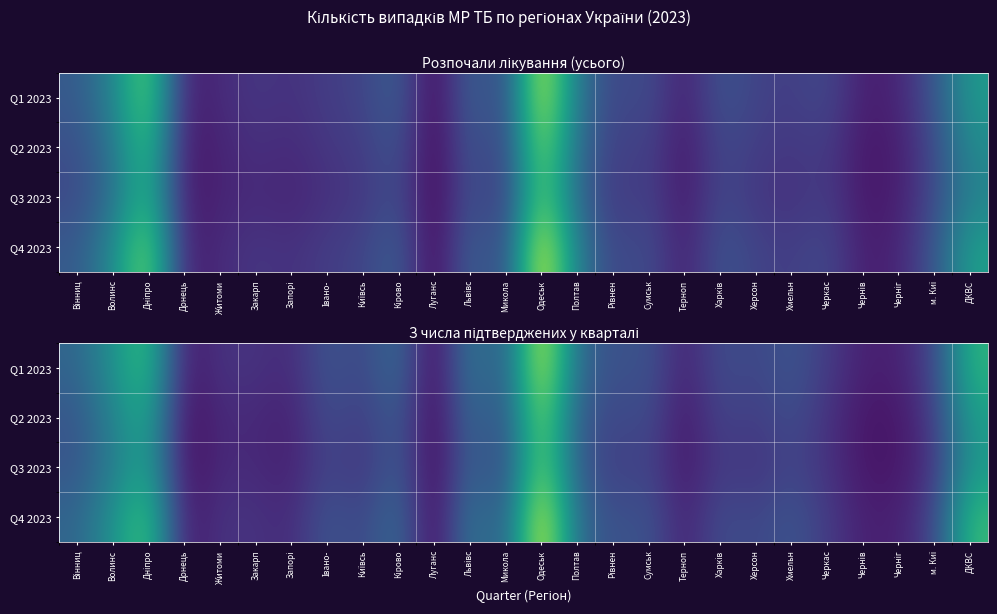

Which label corresponds to the largest value in the chart?

Одеськ